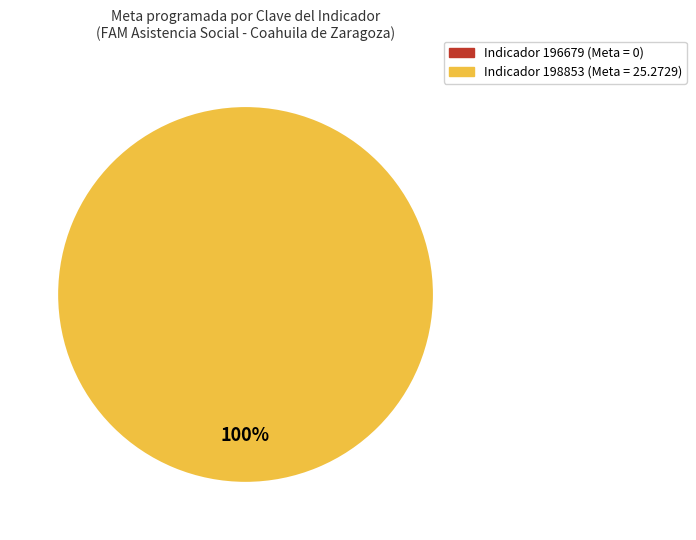

What portion of the pie excludes 196679?

100.0%